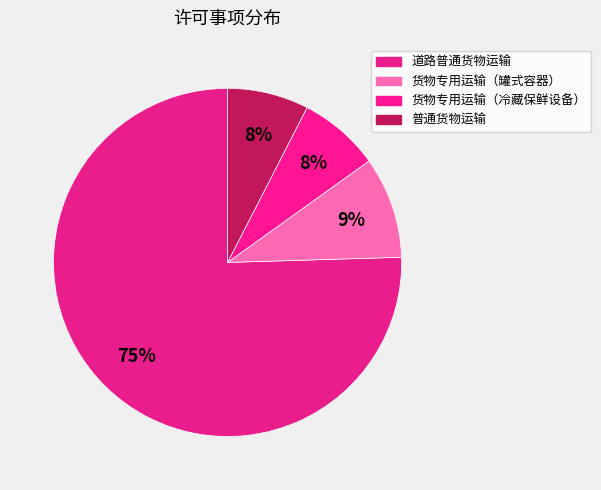

Is 货物专用运输（罐式容器） the majority of the pie?

No